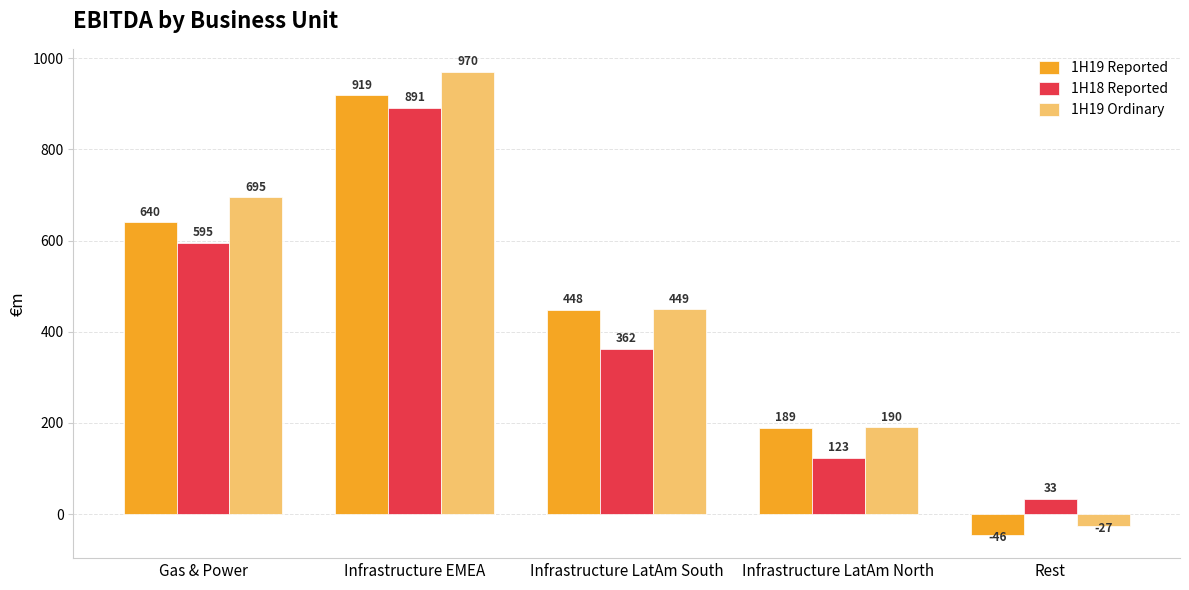

Reading left to right, list all the values displayed in this chart.

1H19 Reported: Gas & Power=640	Infrastructure EMEA=919	Infrastructure LatAm South=448	Infrastructure LatAm North=189	Rest=-46
1H18 Reported: Gas & Power=595	Infrastructure EMEA=891	Infrastructure LatAm South=362	Infrastructure LatAm North=123	Rest=33
1H19 Ordinary: Gas & Power=695	Infrastructure EMEA=970	Infrastructure LatAm South=449	Infrastructure LatAm North=190	Rest=-27